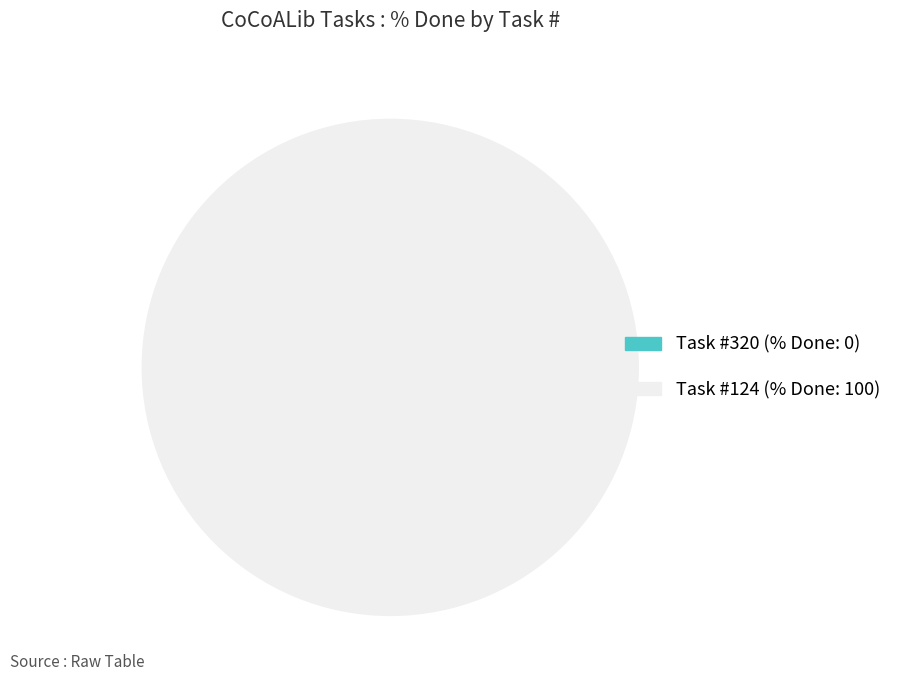

Which slice is the smallest?

320